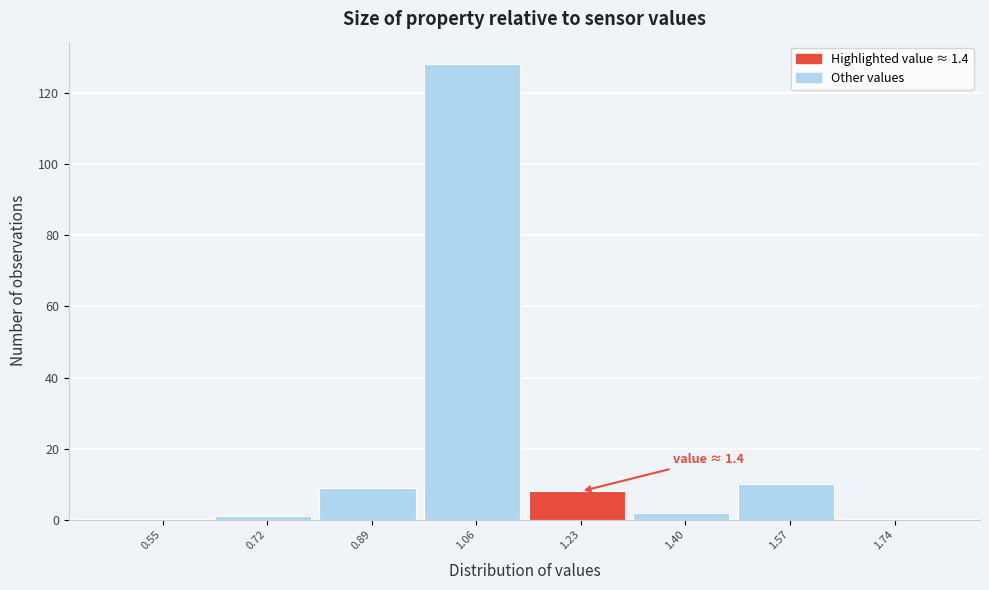

Reading left to right, what are all the values shown in this chart?

0.55=0	0.72=1	0.89=9	1.06=128	1.23=8	1.40=2	1.57=10	1.74=0